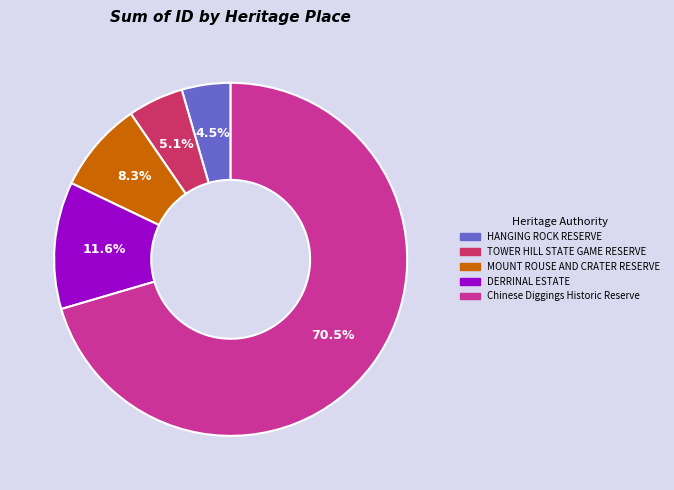

How many segments does this pie chart have?

5